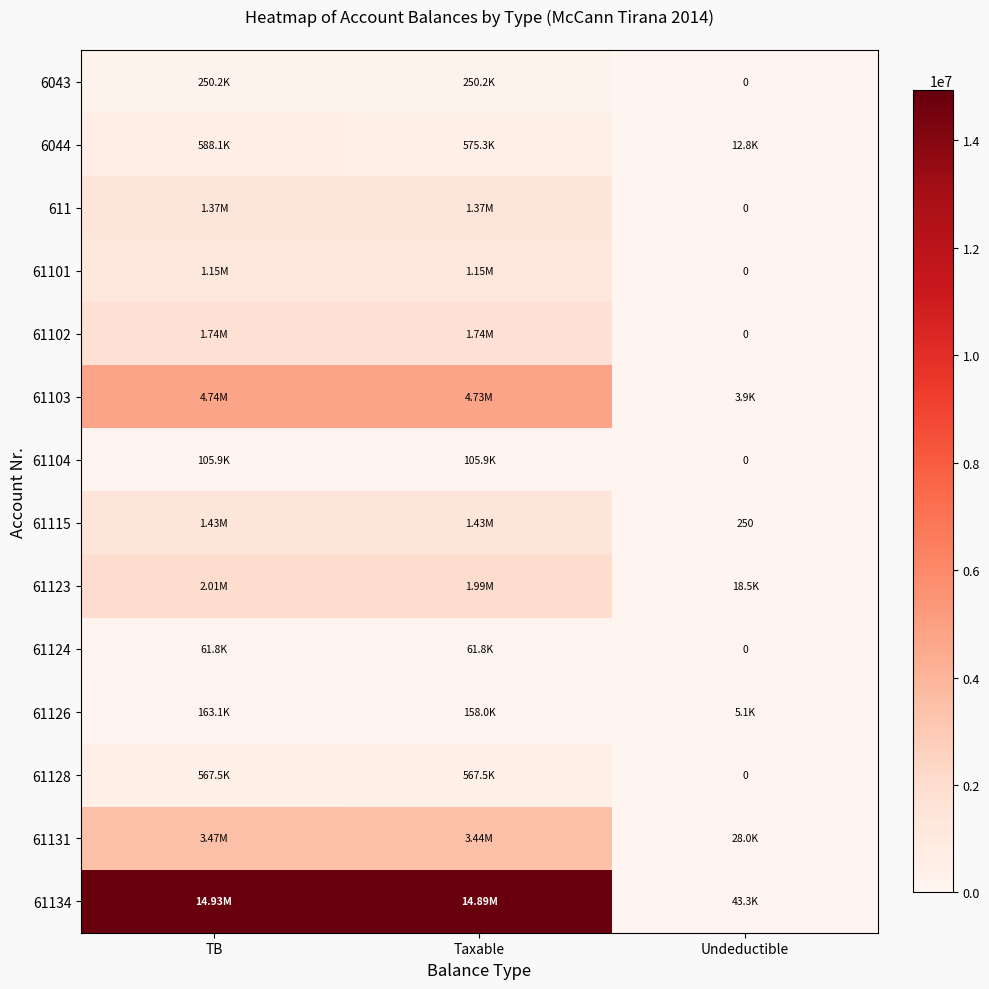

Where is 61131 nearest to the value 1746994?

Taxable